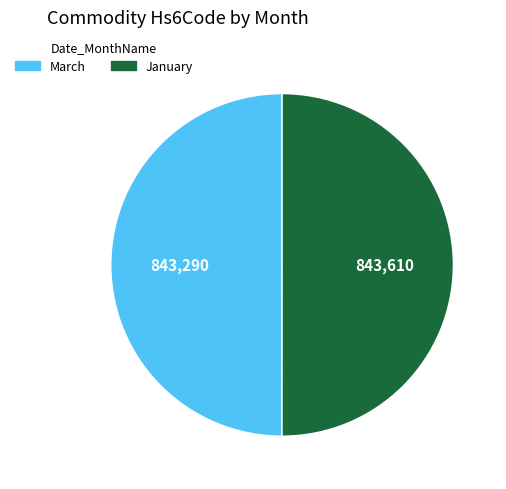

What is the ratio of the value at January to the value at March?

1.0